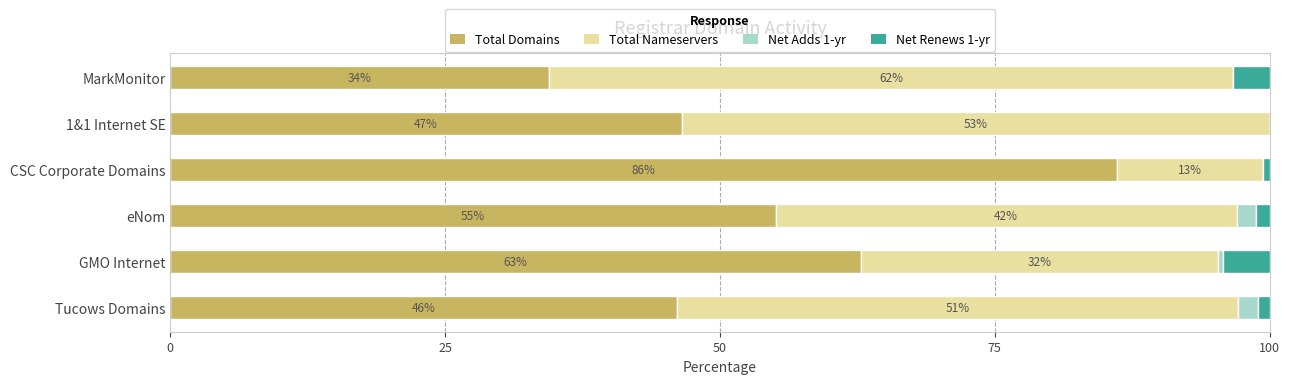

What is the total value across all series at eNom?

100.0